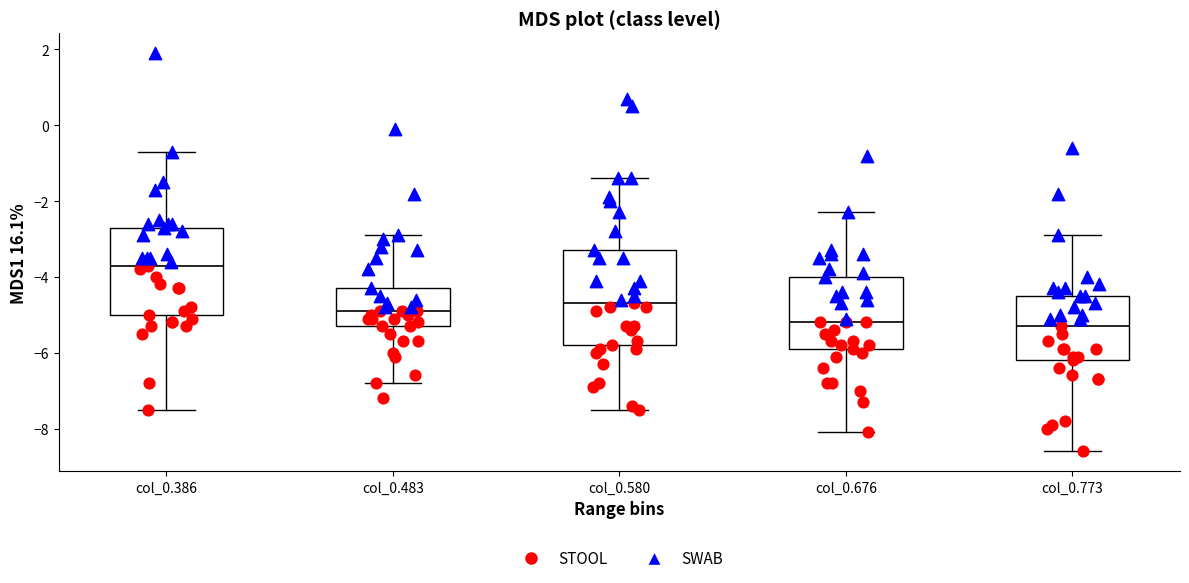

Which box is the tallest, from its lower edge to its upper edge?

col_0.580